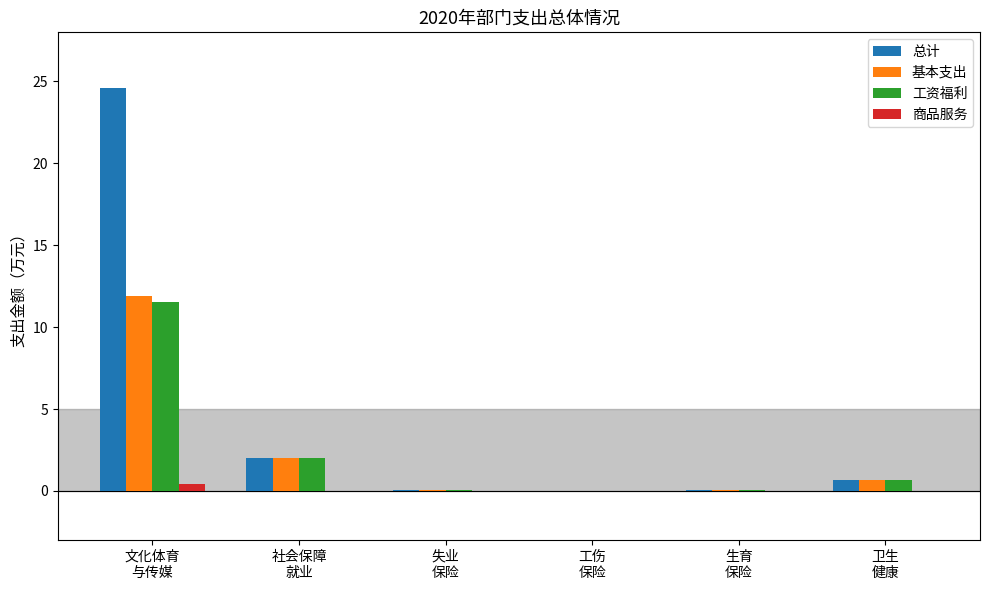

How many groups of bars are there?

6